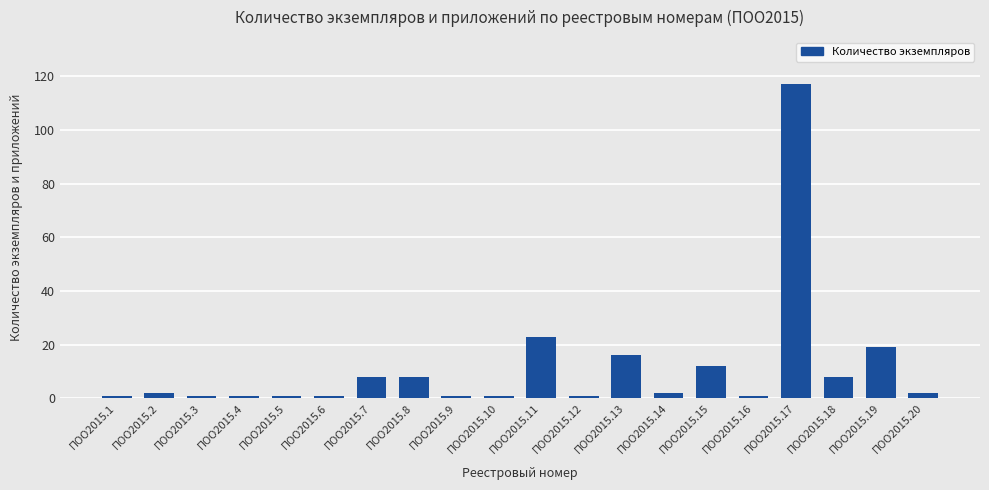

Reading left to right, transcribe all the data shown in this chart.

ПОО2015.1=1	ПОО2015.2=2	ПОО2015.3=1	ПОО2015.4=1	ПОО2015.5=1	ПОО2015.6=1	ПОО2015.7=8	ПОО2015.8=8	ПОО2015.9=1	ПОО2015.10=1	ПОО2015.11=23	ПОО2015.12=1	ПОО2015.13=16	ПОО2015.14=2	ПОО2015.15=12	ПОО2015.16=1	ПОО2015.17=117	ПОО2015.18=8	ПОО2015.19=19	ПОО2015.20=2